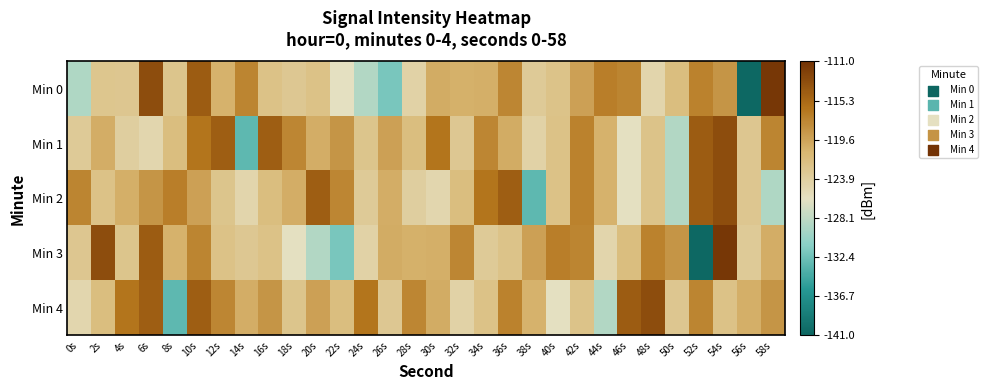

Reading right to left, transcribe all the data shown in this chart.

Min 0: 58s=-111.5	56s=-140.7	54s=-118.6	52s=-117.1	50s=-121.9	48s=-124.6	46s=-117.4	44s=-116.9	42s=-119.3	40s=-122.5	38s=-123.4	36s=-117.5	34s=-120.5	32s=-120.5	30s=-120.1	28s=-124.3	26s=-132.0	24s=-128.9	22s=-126.1	20s=-122.3	18s=-123.0	16s=-122.3	14s=-117.4	12s=-120.7	10s=-114.4	8s=-122.6	6s=-113.1	4s=-122.9	2s=-122.8	0s=-129.0
Min 1: 58s=-117.4	56s=-122.9	54s=-113.1	52s=-114.4	50s=-128.9	48s=-122.5	46s=-126.1	44s=-120.7	42s=-117.1	40s=-122.3	38s=-124.3	36s=-120.1	34s=-117.5	32s=-123.0	30s=-116.3	28s=-121.9	26s=-119.3	24s=-122.6	22s=-118.6	20s=-120.3	18s=-117.5	16s=-114.4	14s=-133.3	12s=-114.4	10s=-116.3	8s=-121.9	6s=-124.8	4s=-123.8	2s=-120.3	0s=-123.4
Min 2: 58s=-129.0	56s=-122.9	54s=-113.1	52s=-114.4	50s=-128.9	48s=-122.5	46s=-126.1	44s=-120.7	42s=-117.1	40s=-122.3	38s=-133.3	36s=-114.4	34s=-116.3	32s=-121.9	30s=-124.8	28s=-123.8	26s=-120.3	24s=-123.4	22s=-117.5	20s=-114.4	18s=-120.3	16s=-121.9	14s=-124.6	12s=-122.6	10s=-119.3	8s=-116.9	6s=-118.6	4s=-120.5	2s=-122.3	0s=-117.4
Min 3: 58s=-120.3	56s=-123.4	54s=-111.5	52s=-140.7	50s=-118.6	48s=-117.1	46s=-121.9	44s=-124.6	42s=-117.4	40s=-116.9	38s=-119.3	36s=-122.5	34s=-123.4	32s=-117.5	30s=-120.5	28s=-120.5	26s=-120.1	24s=-124.3	22s=-132.0	20s=-128.9	18s=-126.1	16s=-122.3	14s=-123.0	12s=-122.3	10s=-117.4	8s=-120.7	6s=-114.4	4s=-122.6	2s=-113.1	0s=-122.9
Min 4: 58s=-118.6	56s=-120.5	54s=-122.3	52s=-117.4	50s=-122.9	48s=-113.1	46s=-114.4	44s=-128.9	42s=-122.5	40s=-126.1	38s=-120.7	36s=-117.1	34s=-122.3	32s=-124.3	30s=-120.1	28s=-117.5	26s=-123.0	24s=-116.3	22s=-121.9	20s=-119.3	18s=-122.6	16s=-118.6	14s=-120.3	12s=-117.5	10s=-114.4	8s=-133.3	6s=-114.4	4s=-116.3	2s=-121.9	0s=-124.8